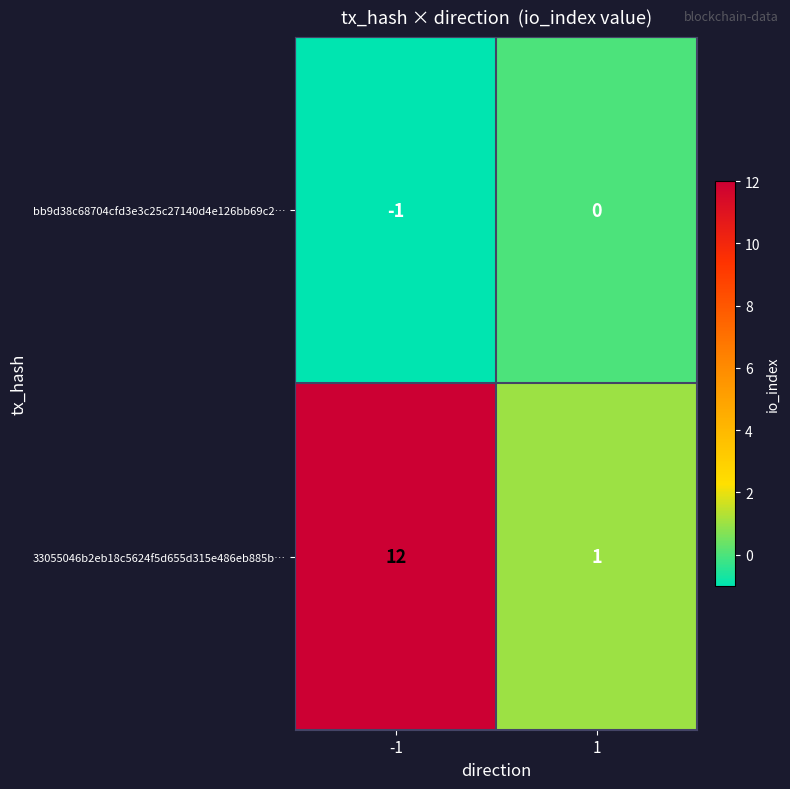

What is the total value across all series at -1?

11